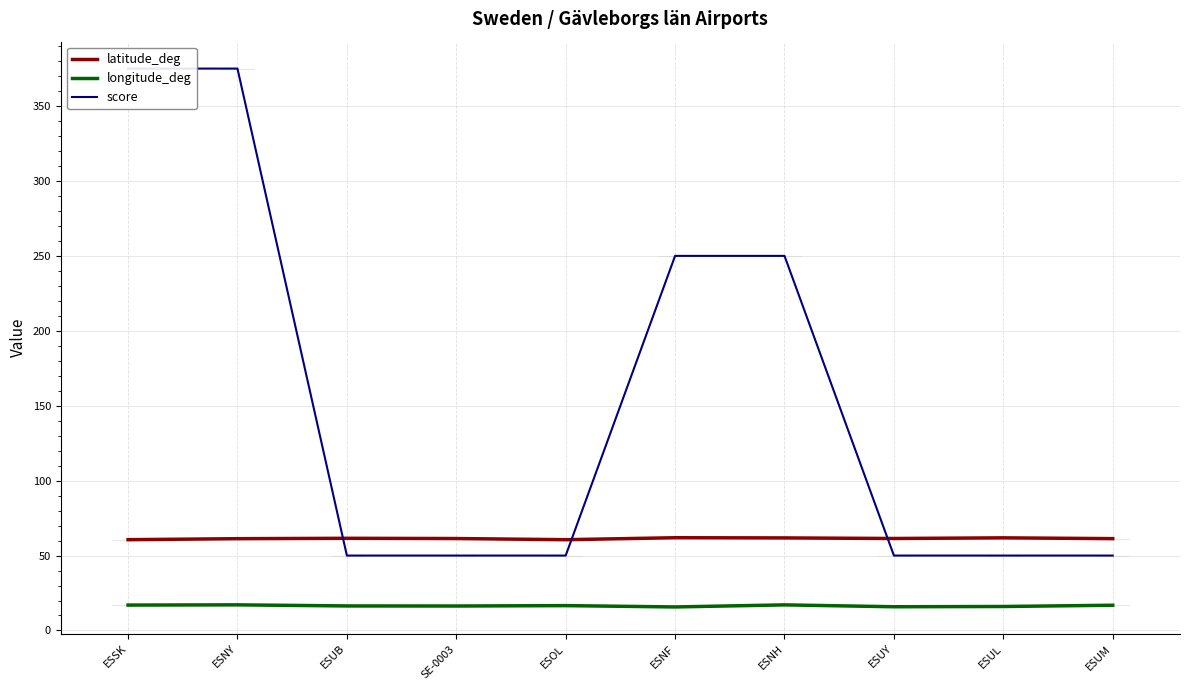

True or false: score has more than 2 points higher than both neighbors.

False